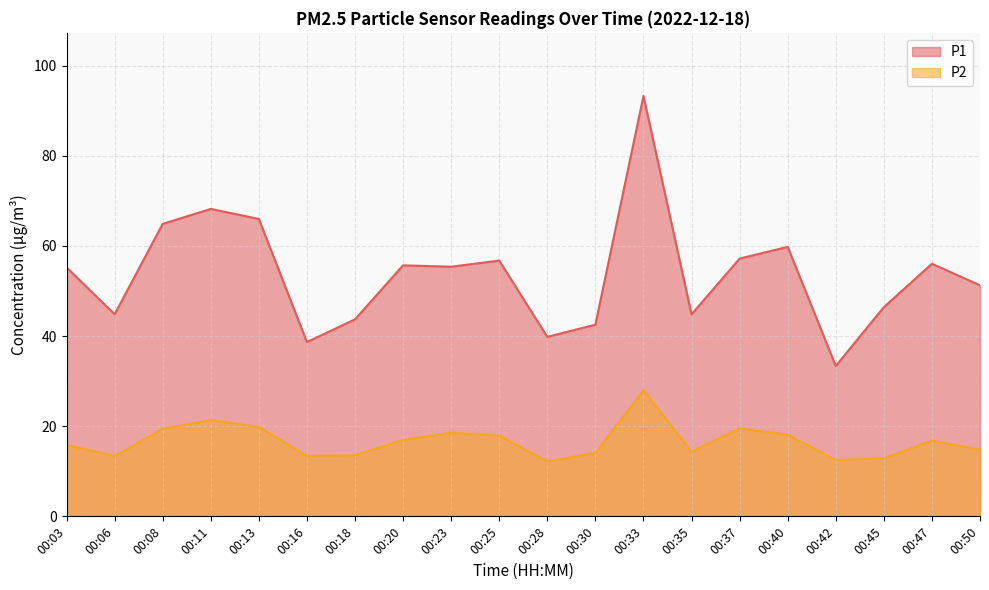

What is the difference between the second highest and second lowest values in the P1 series?

29.5